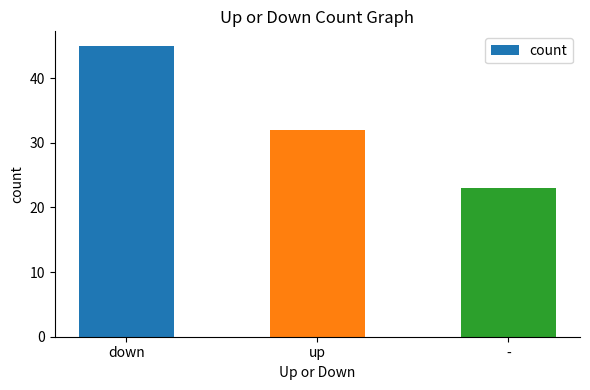

The chart shows a value of 23 at -. True or false?

True